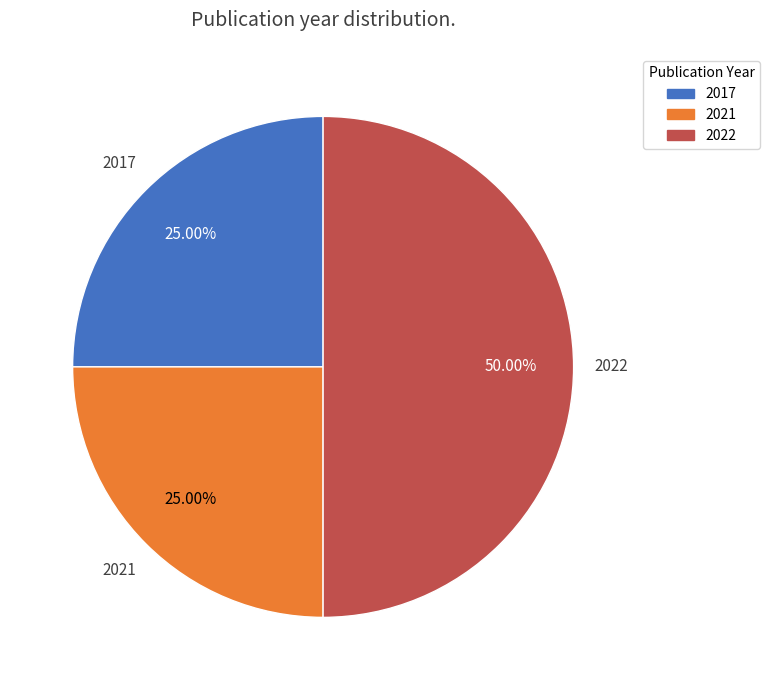

Approximately how many times larger is the value at 2017 compared to 2021?

1.0